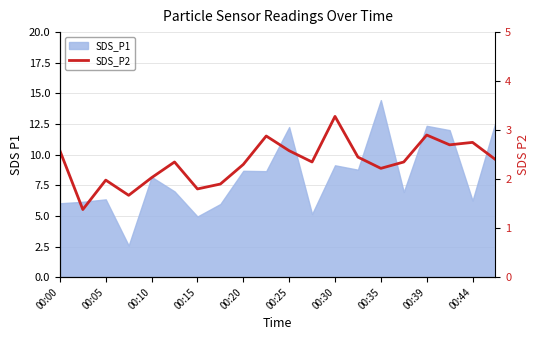

The chart shows a value of 3.6 at 00:10. True or false?

False